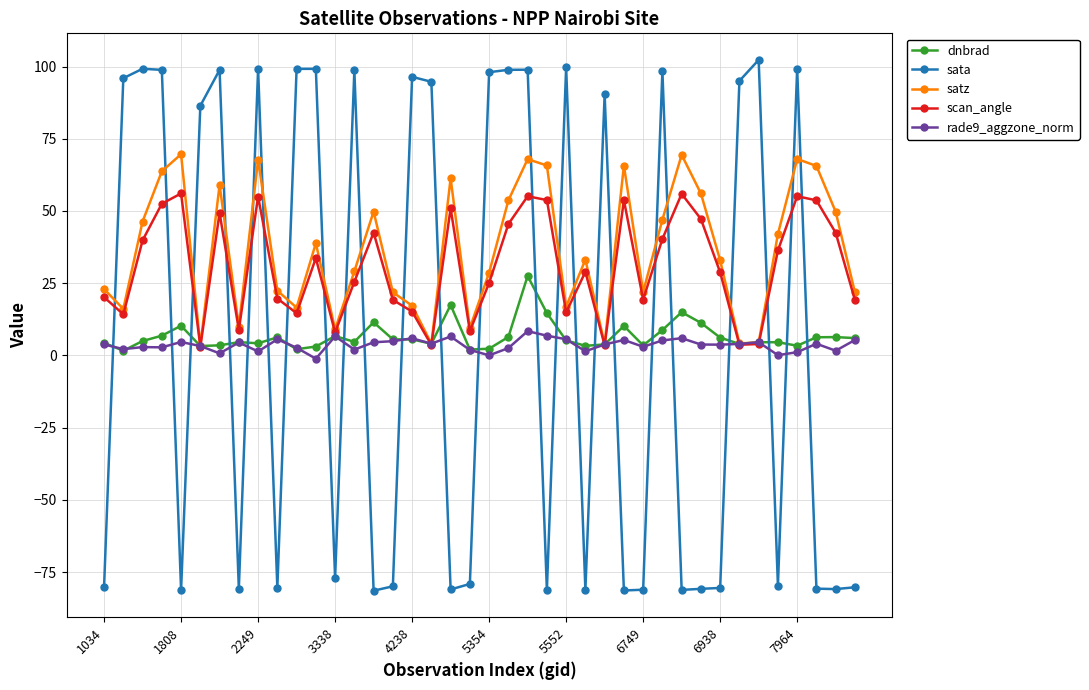

Which series has the largest range (max minus min)?

sata